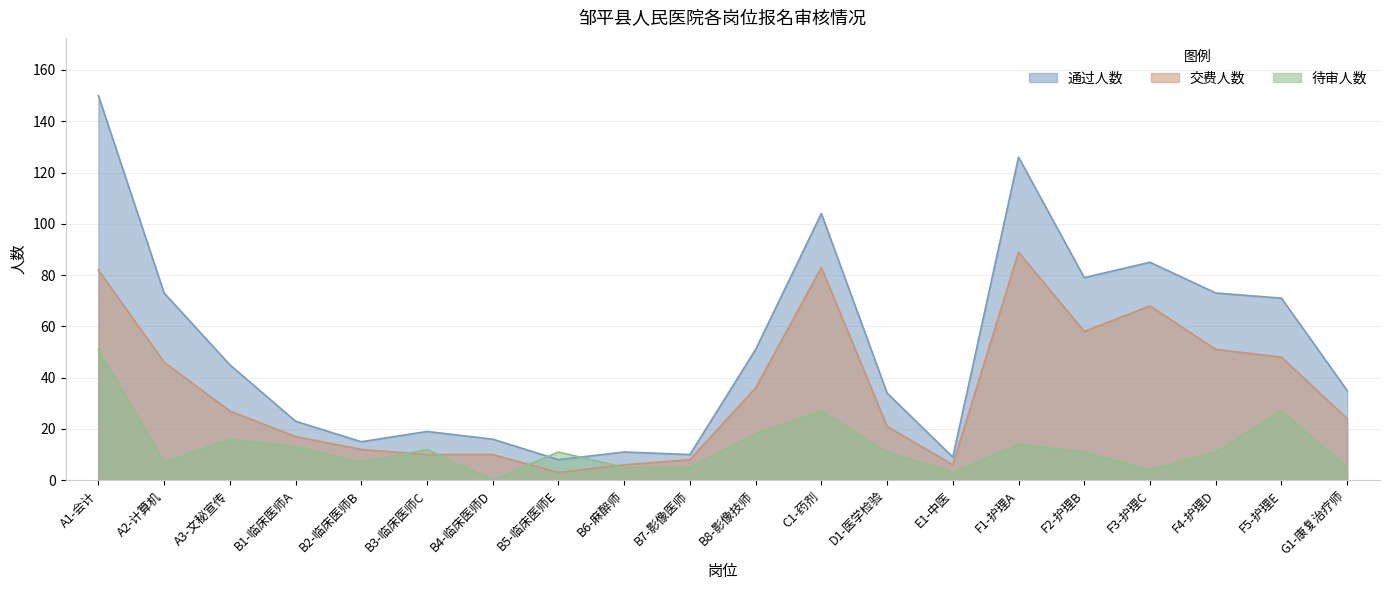

Which category has the highest value in the 通过人数 series?

A1-会计